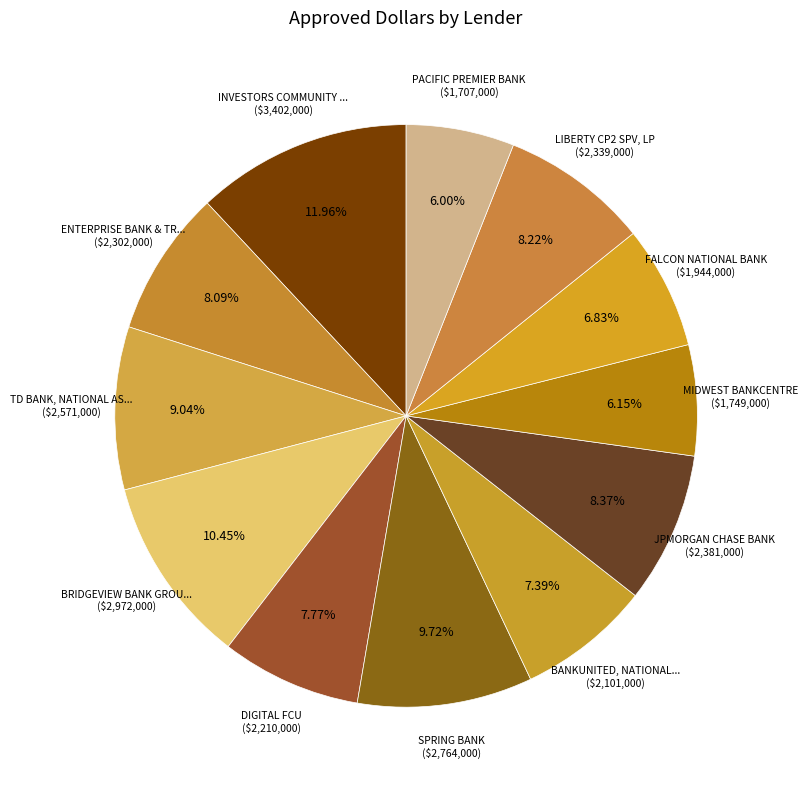

Count the number of slices in the pie.

12